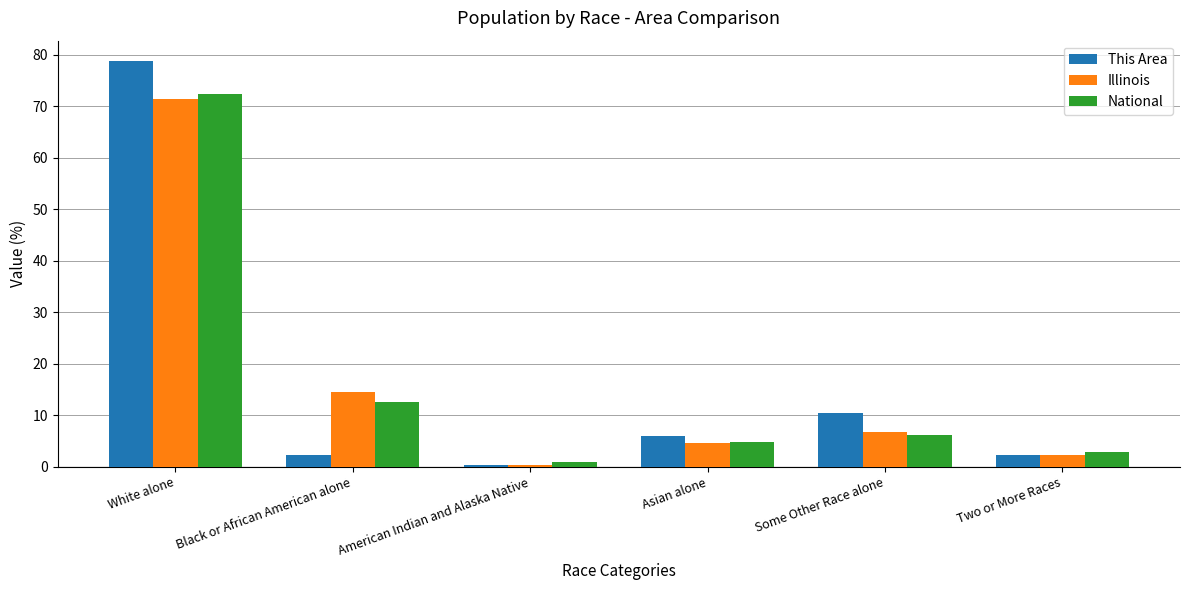

What is the sum of the National values at Asian alone and White alone?

77.2